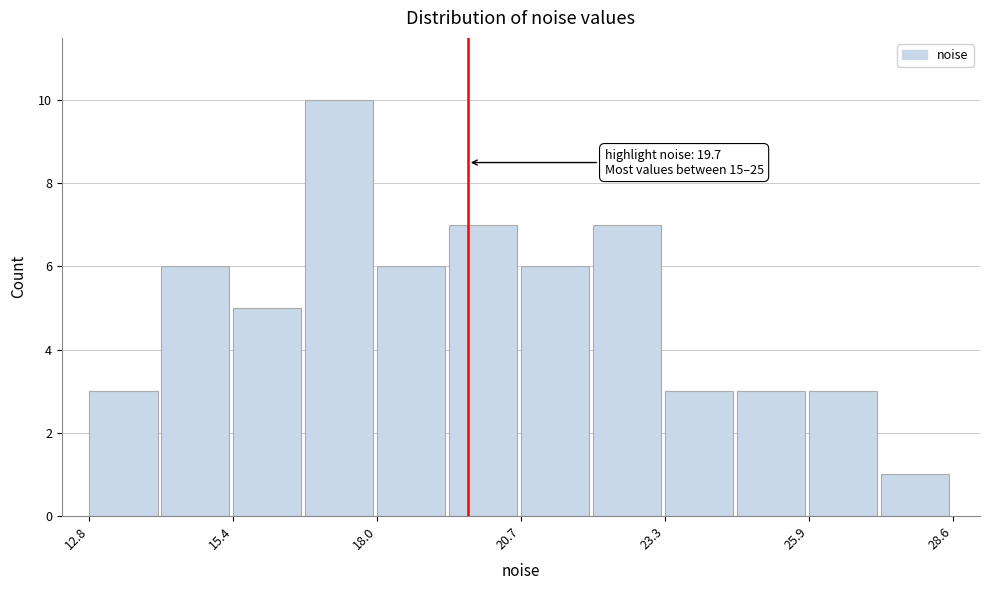

Around what value on the x-axis is the tallest bar? Give the approximate position of its centre, as read against the axis.

17.5